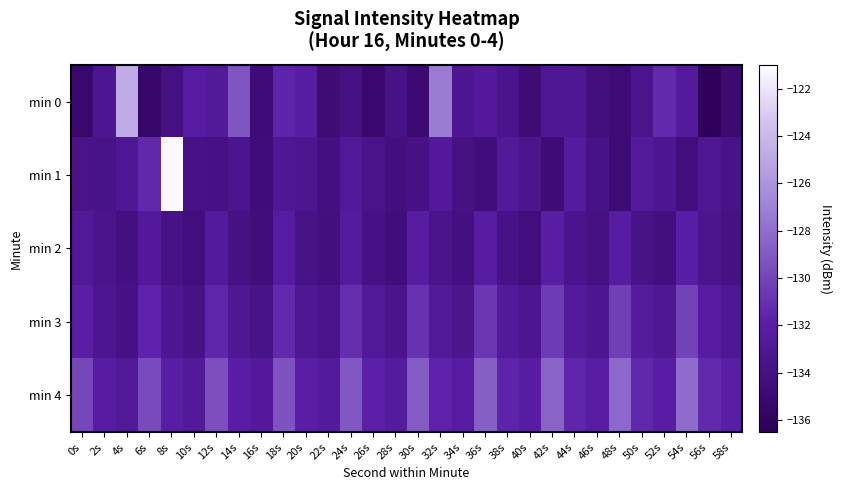

What is the difference between the highest and lowest values at 38s?

2.1